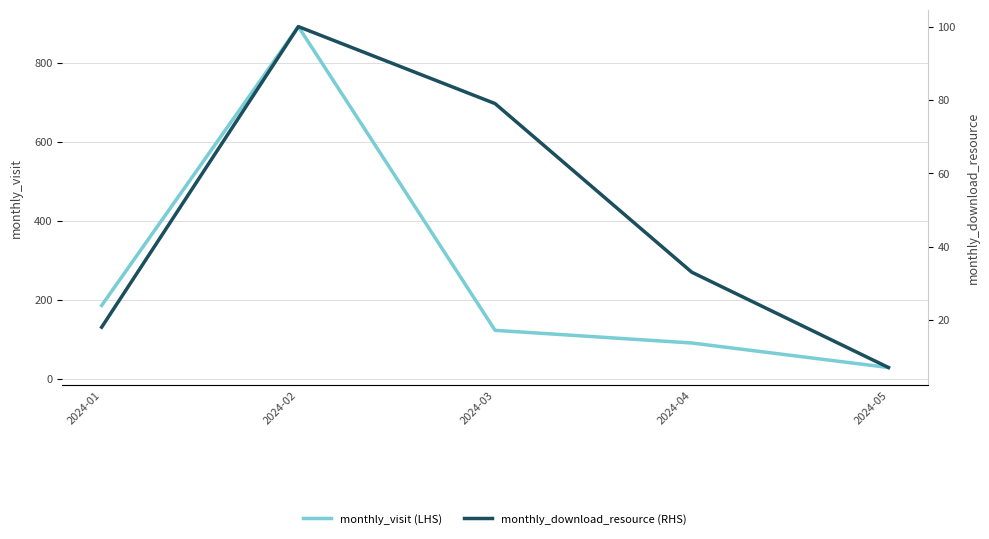

What are all the series names shown in the legend?

monthly_visit (LHS), monthly_download_resource (RHS)